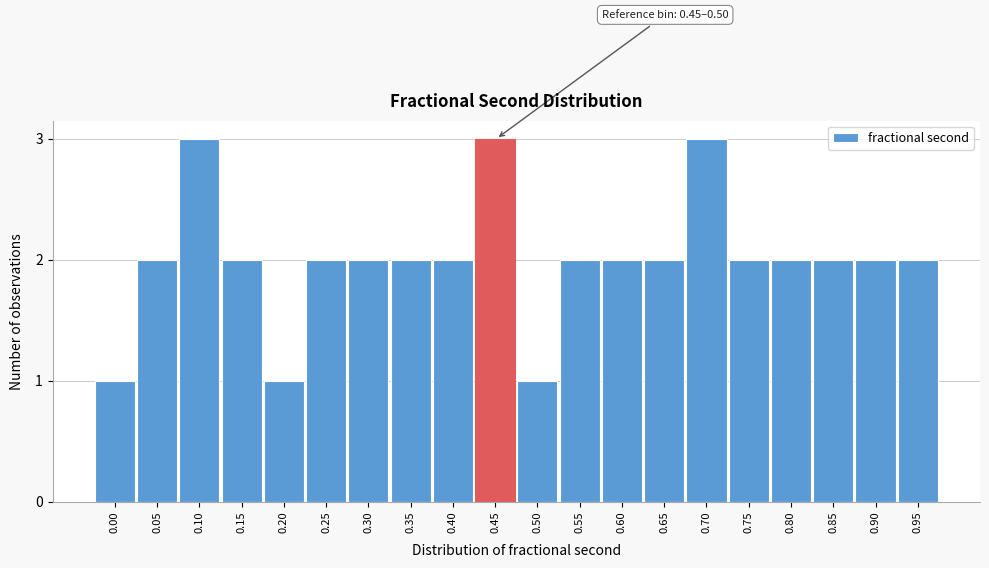

Reading left to right, transcribe all the data shown in this chart.

1	2	3	2	1	2	2	2	2	3	1	2	2	2	3	2	2	2	2	2